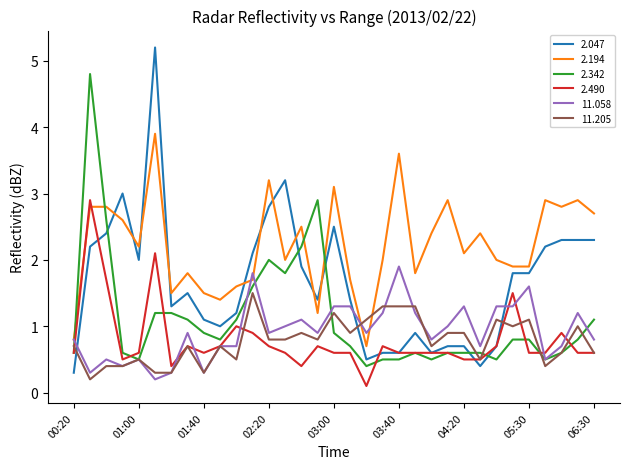

True or false: 2.047 and 11.058 cross at least once.

True